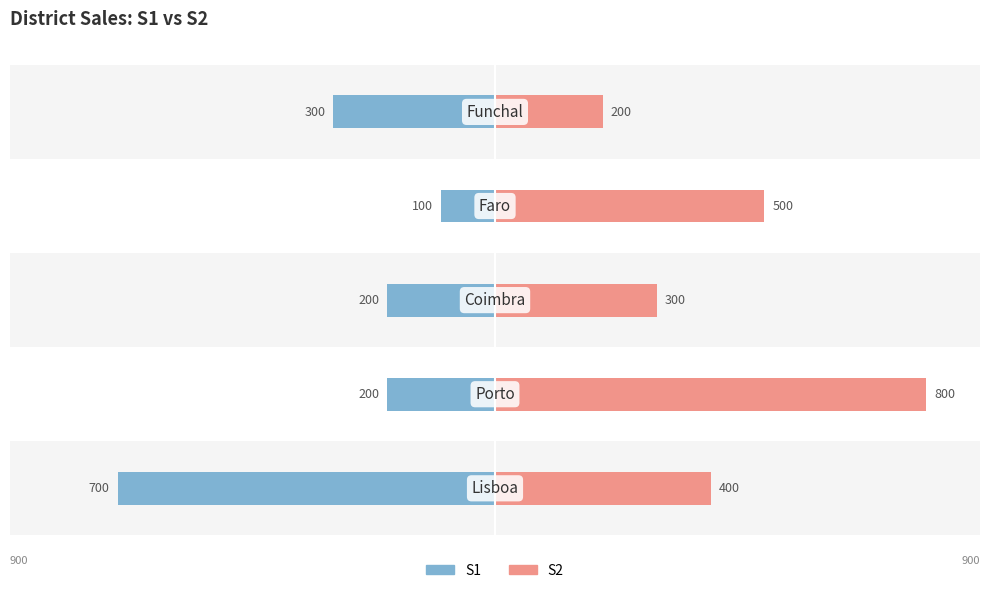

Which series changed the most between −400 and −200?

S2